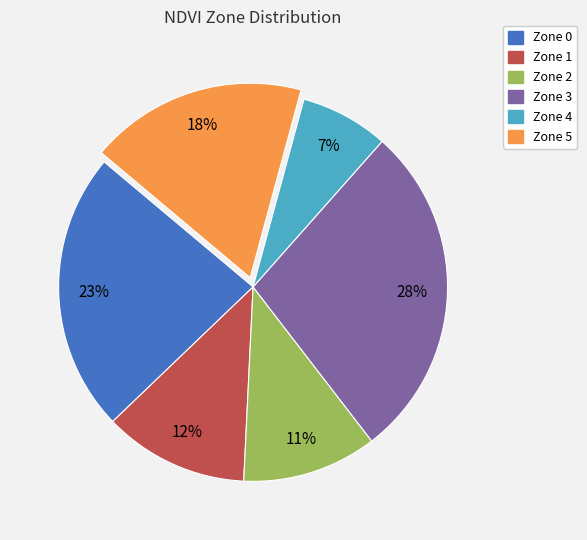

To the nearest percent, what is the average slice percentage?

17%